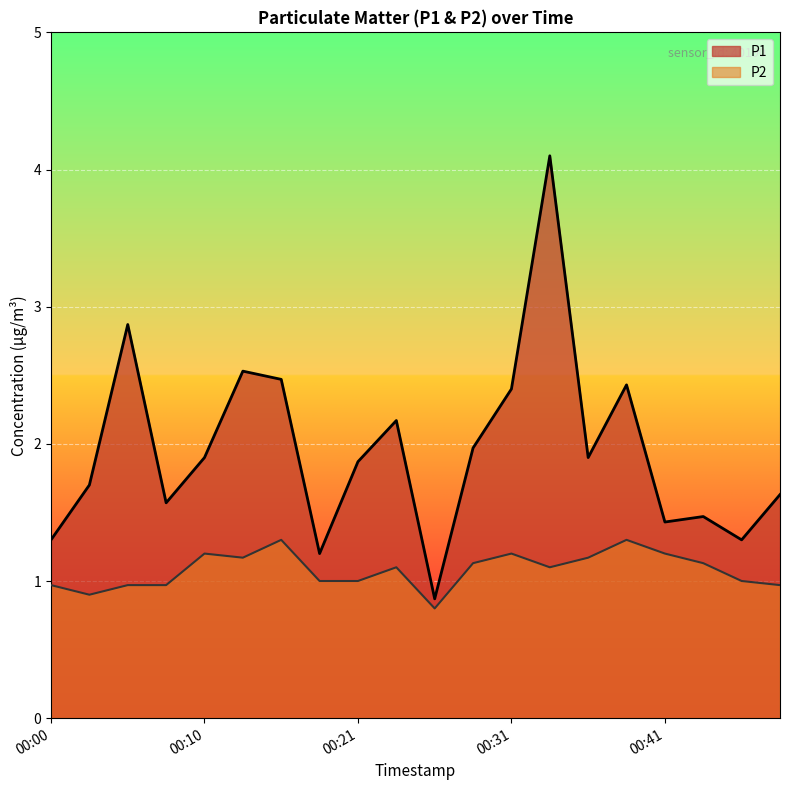

How many values in the P2 series are below 1?

6